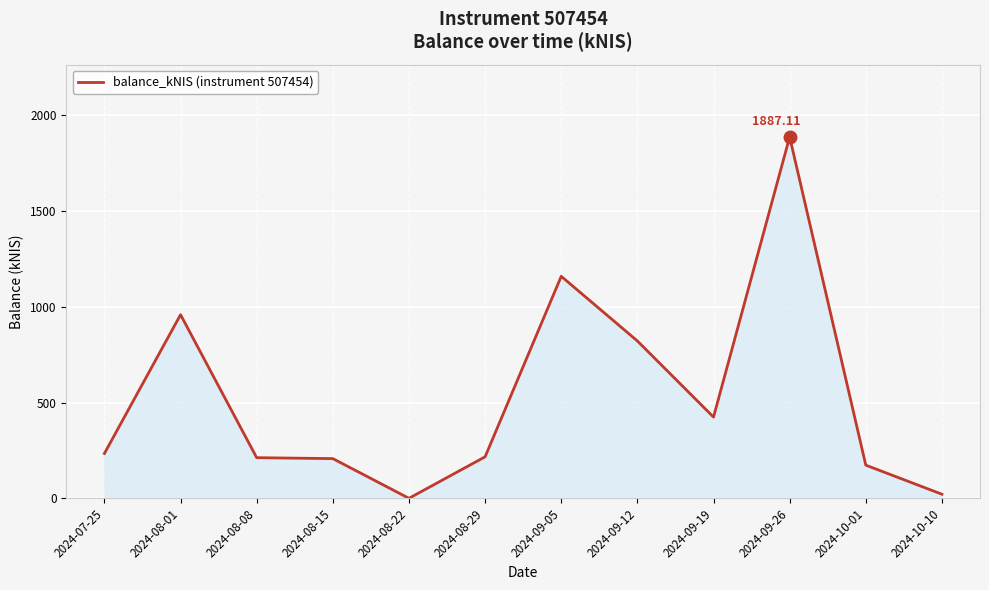

What is the change in value from 2024-08-01 to 2024-09-19?

-534.8